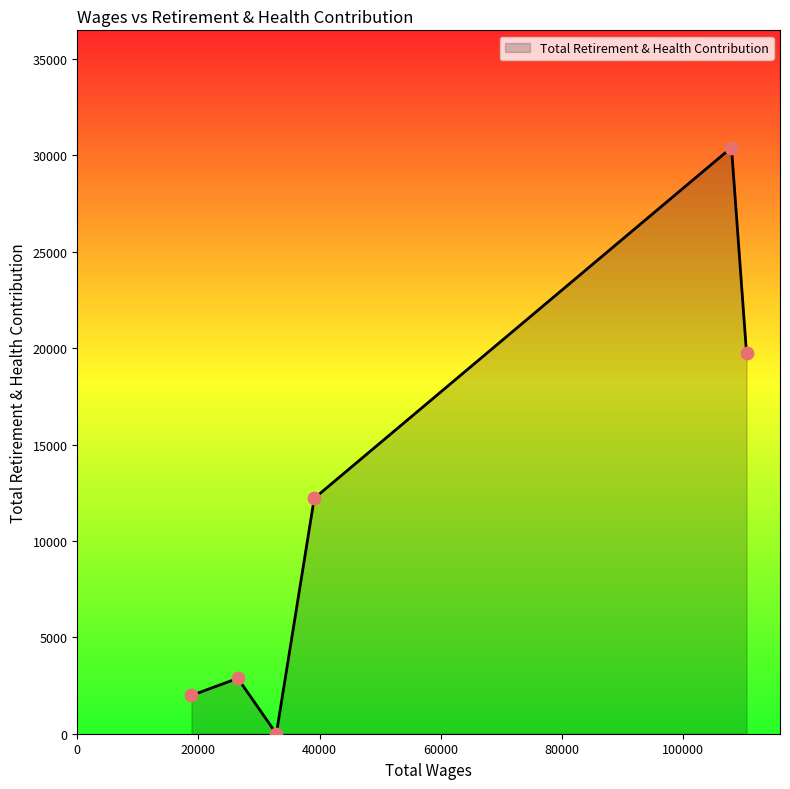

True or false: the data has more than 2 interior local peaks.

False